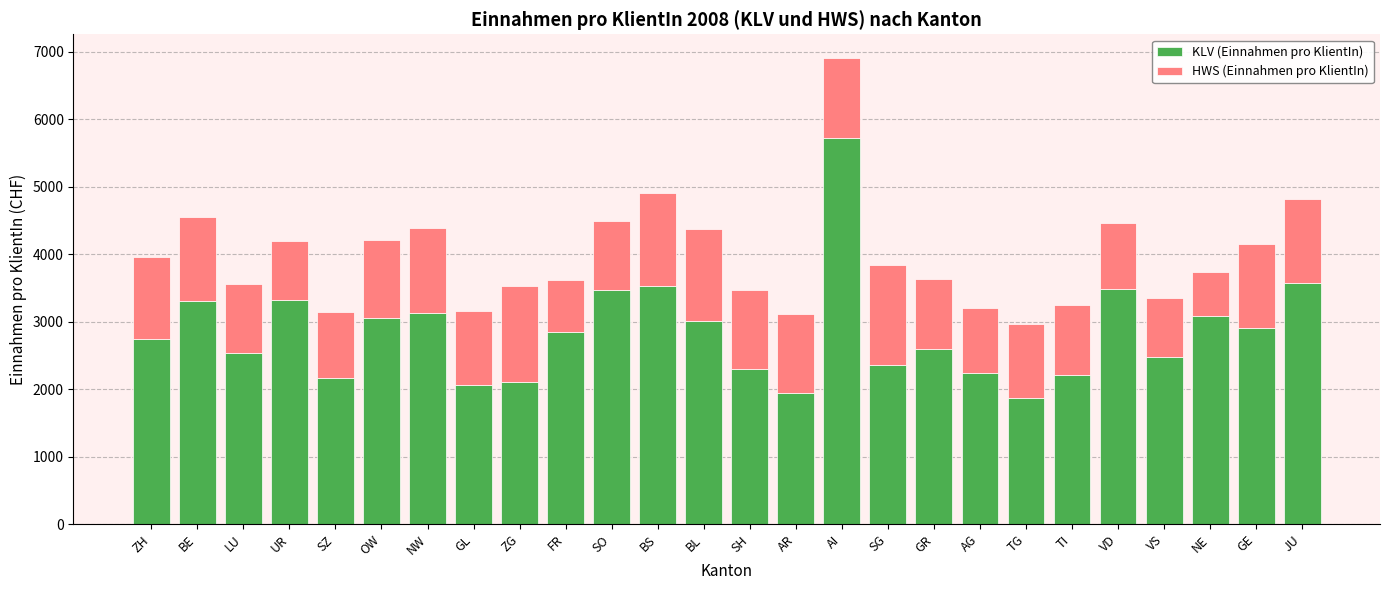

What is the sum of all KLV (Einnahmen pro KlientIn) values?

74028